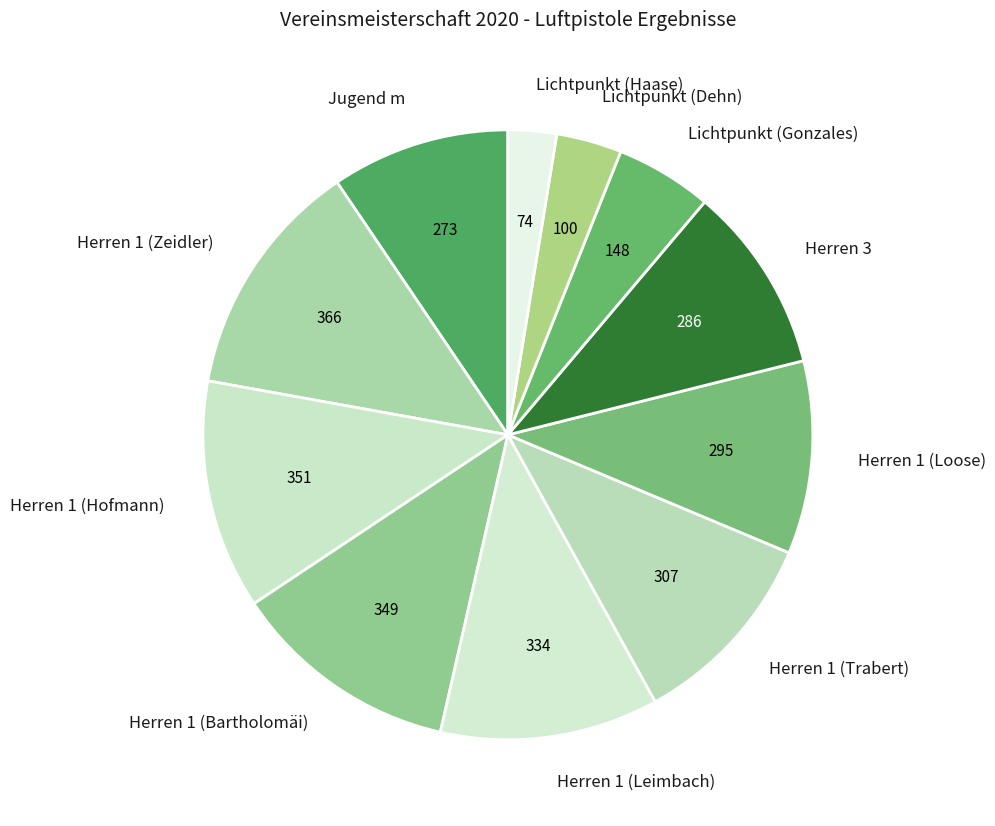

Which slice is the largest?

Herren 1 (Zeidler)